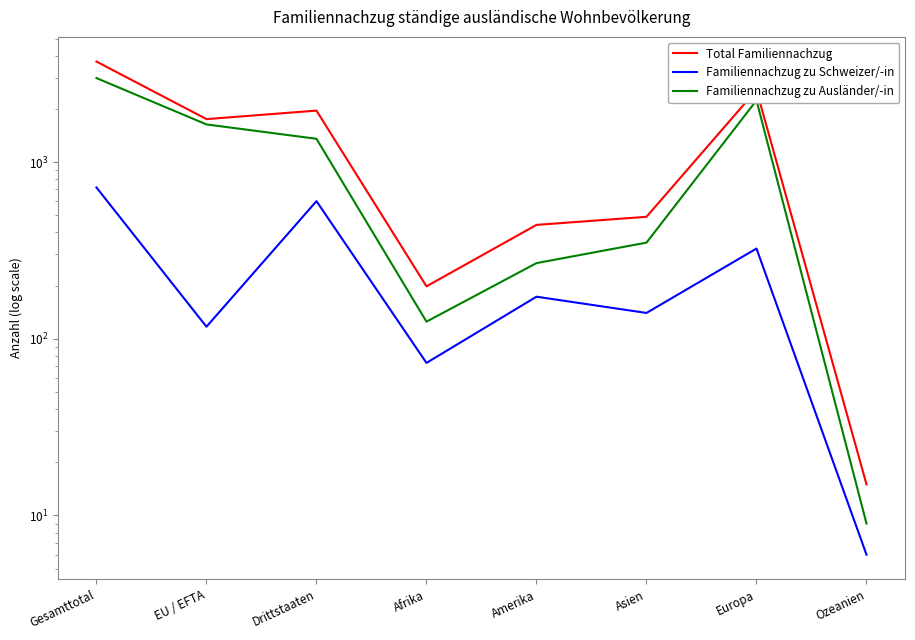

Reading right to left, extract all data points from this chart.

Total Familiennachzug: 15	2557	490	441	198	1955	1750	3705
Familiennachzug zu Schweizer/-in: 6	324	140	173	73	601	117	718
Familiennachzug zu Ausländer/-in: 9	2233	350	268	125	1354	1633	2987